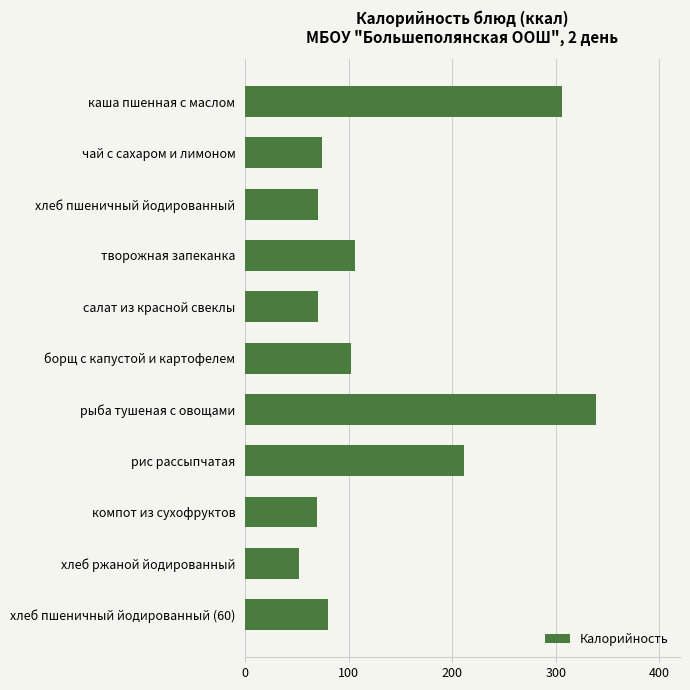

Which category has the highest value across all series?

рыба тушеная с овощами